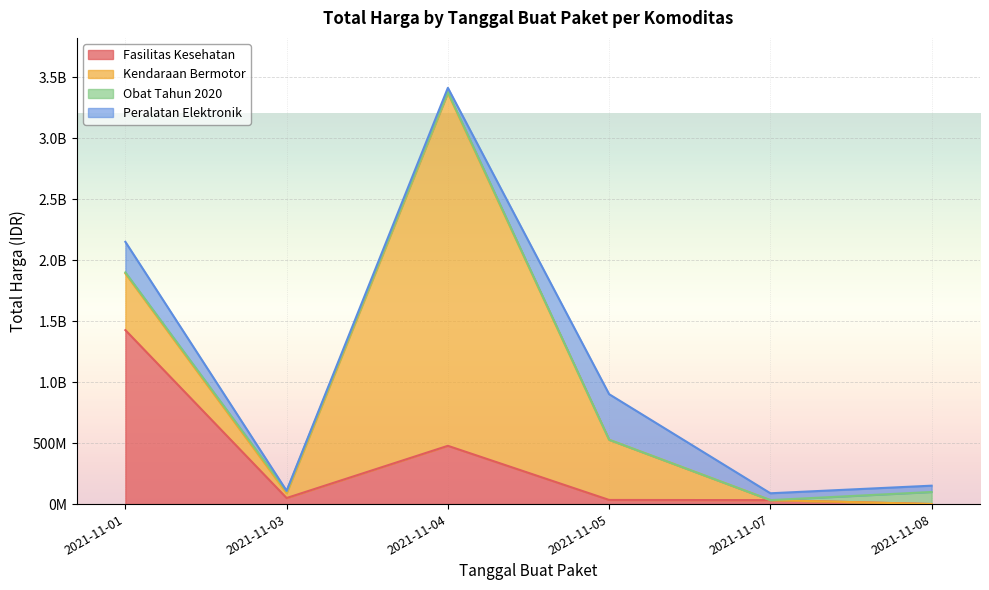

Between 2021-11-03 and 2021-11-05, which is larger?

2021-11-03